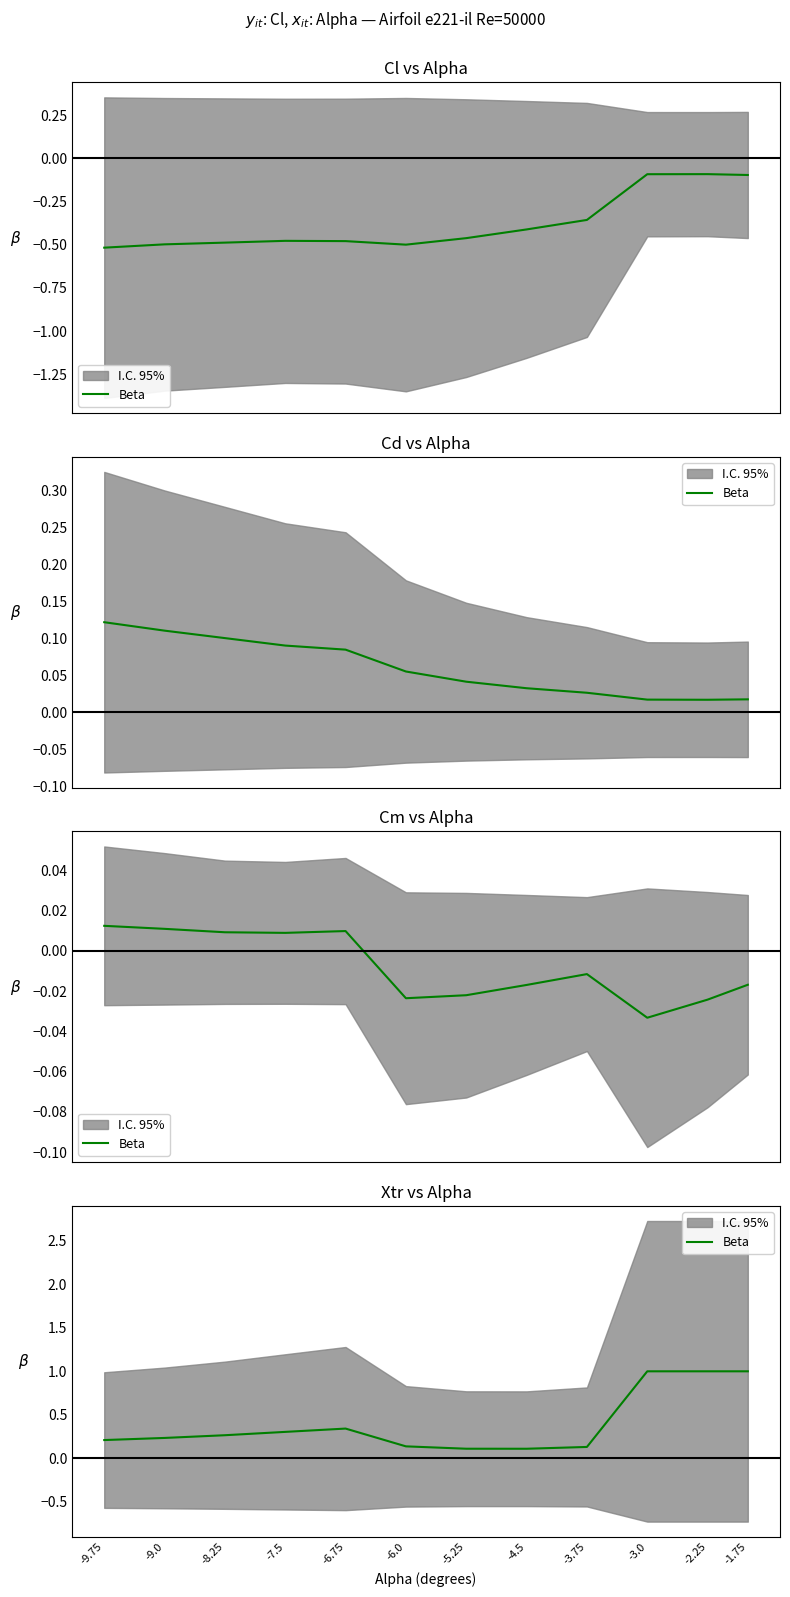

The value at -2.25 is 1.5. True or false?

False